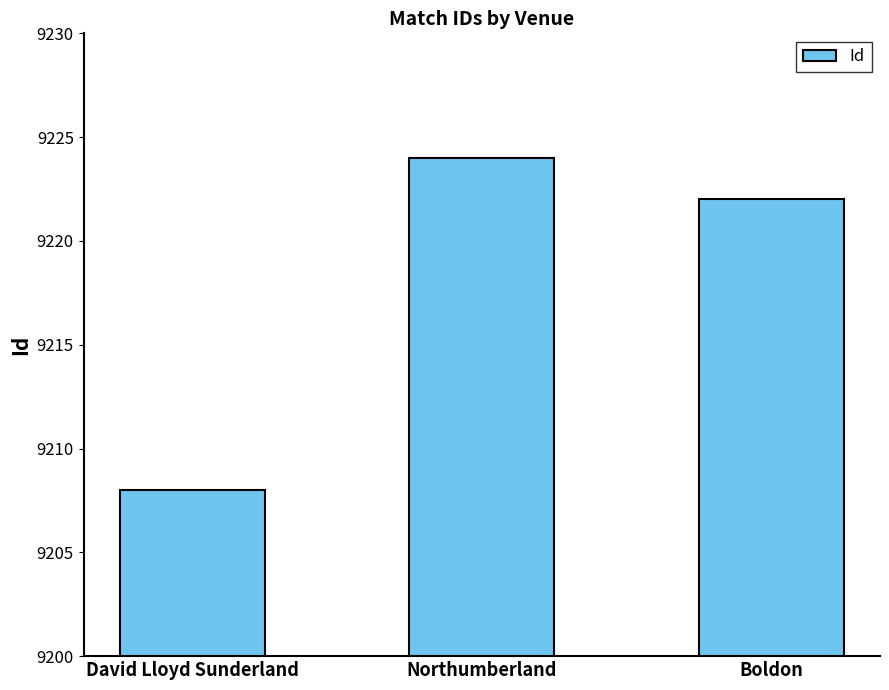

What is the difference between the maximum and minimum values?

16